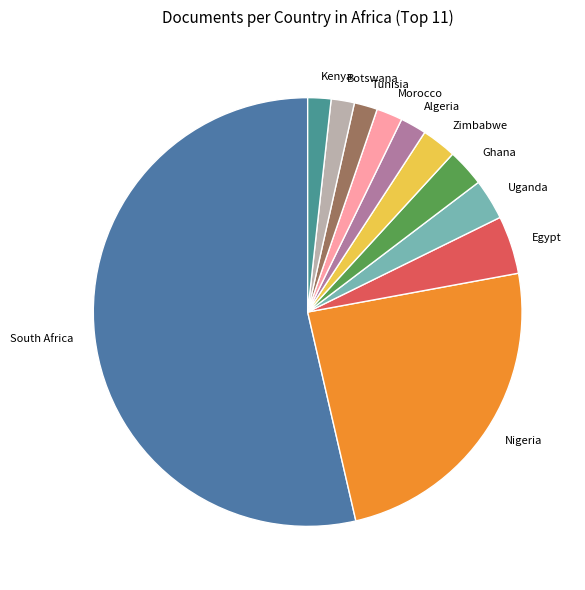

What is the largest slice in the pie chart?

South Africa